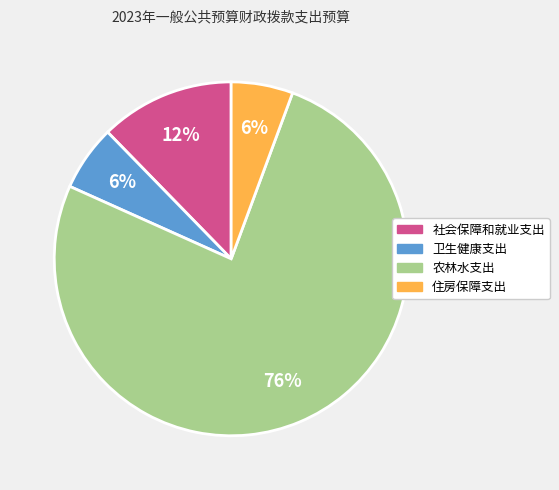

What percentage is the 社会保障和就业支出 slice, to the nearest percent?

12%